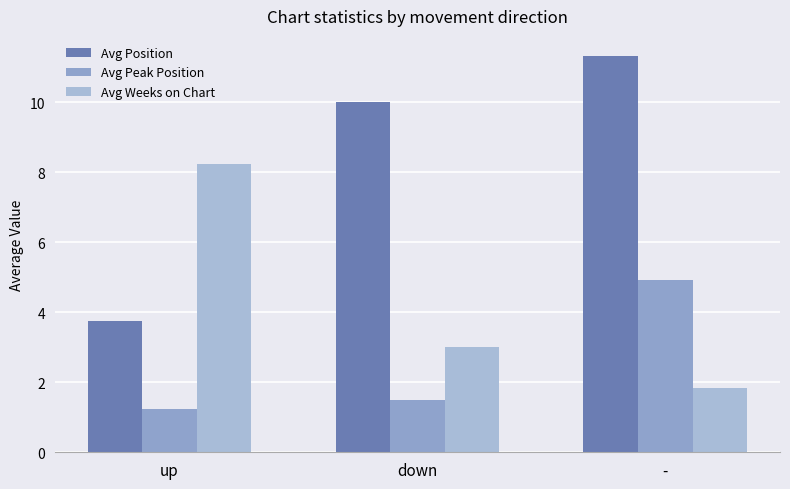

What is the label of the 2nd bar from the left?

down